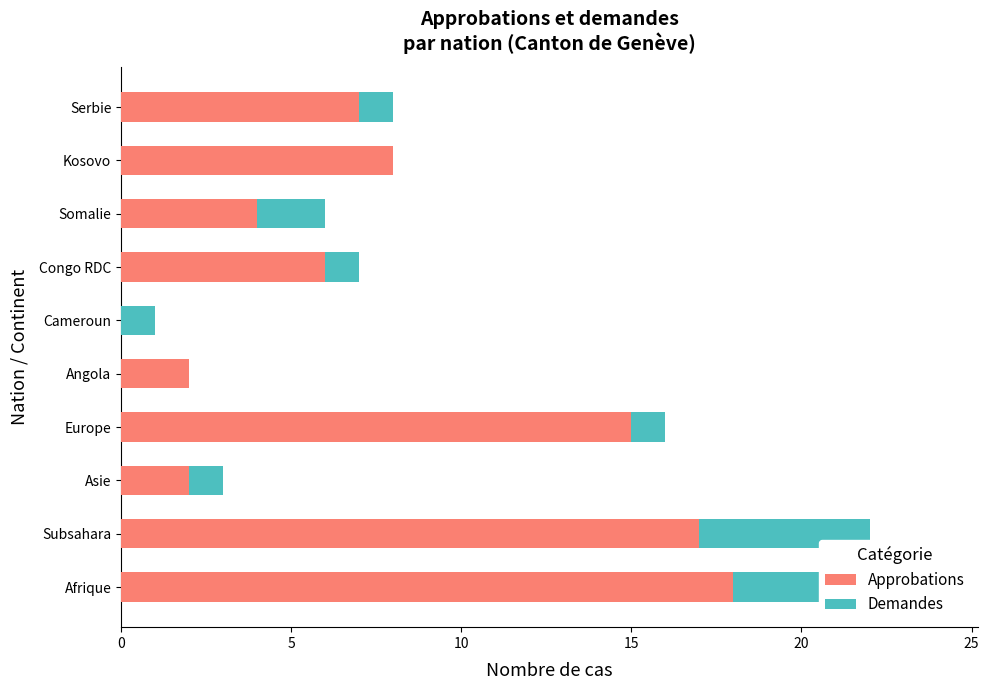

List the labels in order of Demandes value, largest first.

0, 5, 7, 10, 15, 25, 30, 9, 20, 8